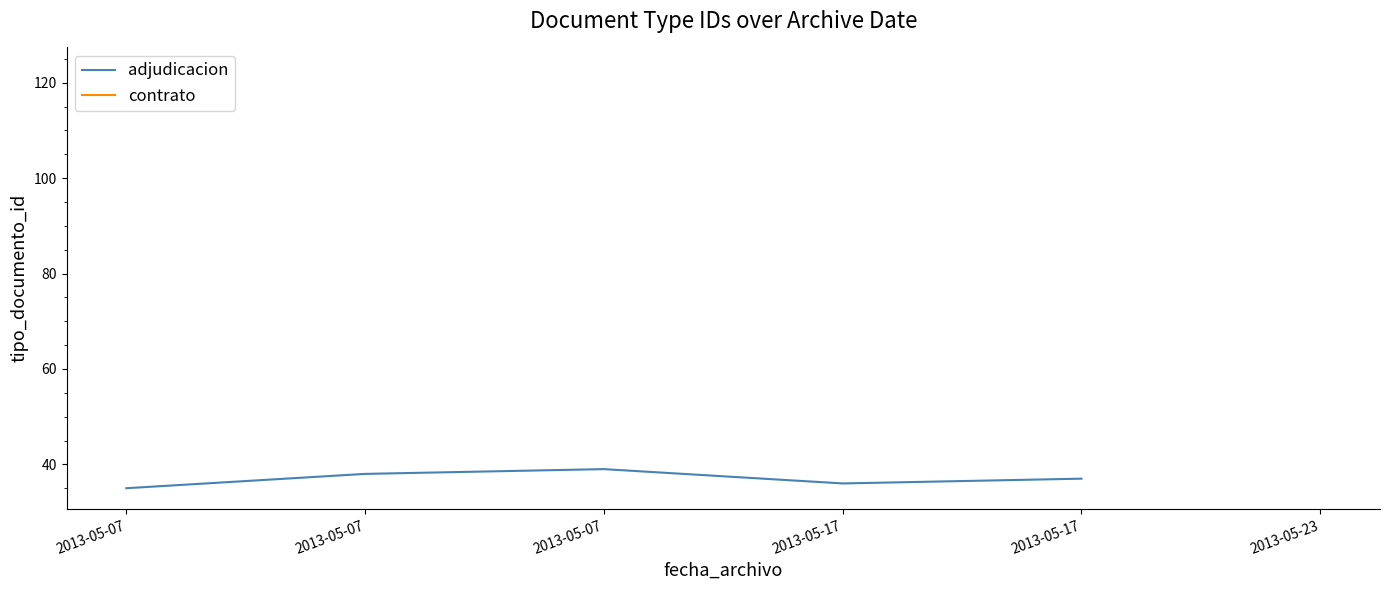

Reading left to right, what are all the values shown in this chart?

2013-05-07=35	2013-05-07=38	2013-05-07=39	2013-05-17=36	2013-05-17=37